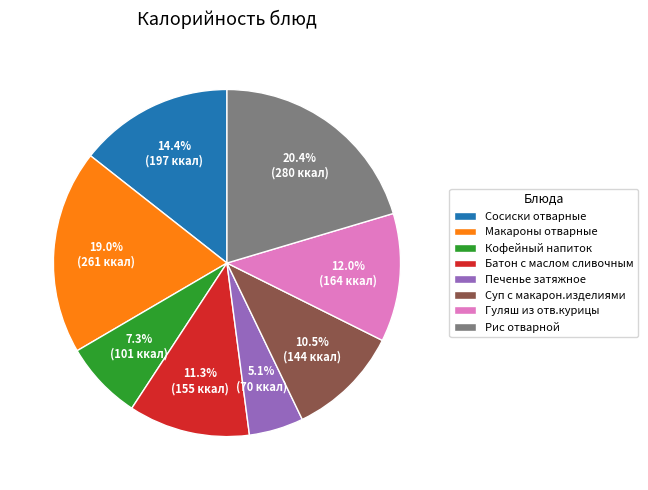

Between Макароны отварные and Рис отварной, which is larger?

Рис отварной